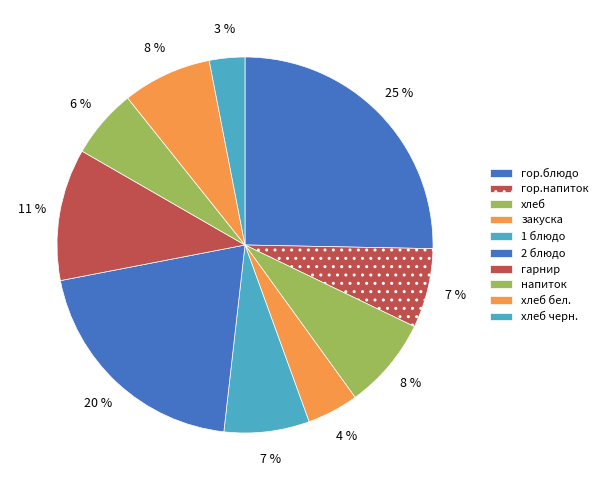

To the nearest percent, what is the difference between the largest and smallest slice percentages?

22%